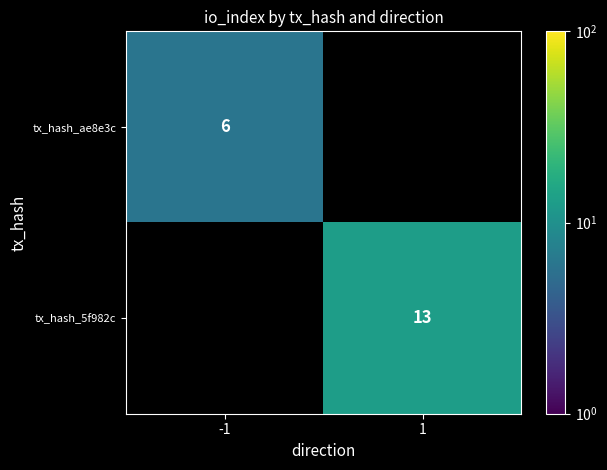

Is it true that tx_hash_5f982c equals 4 at 1?

False